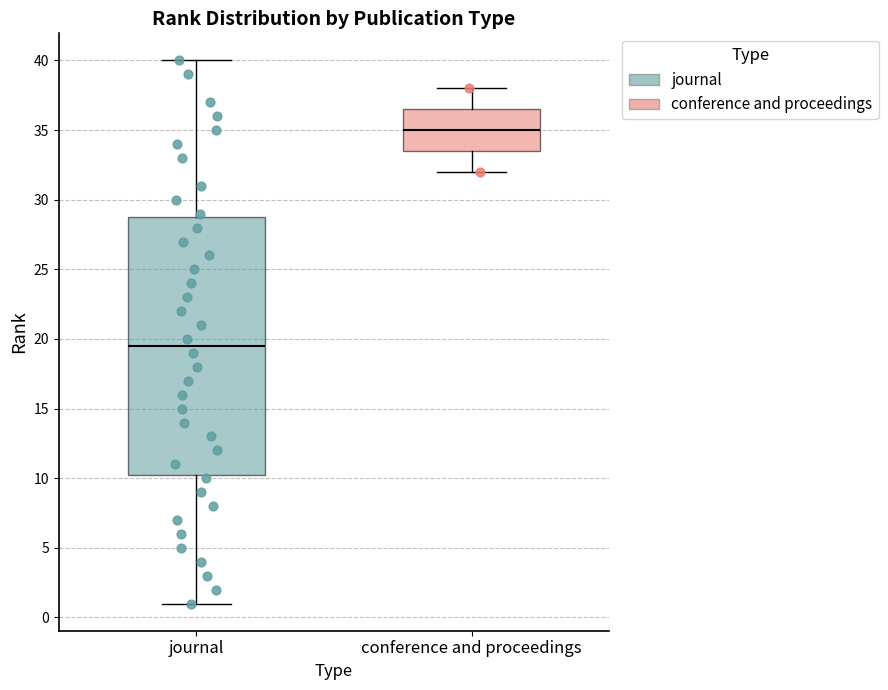

Where does the lower whisker of the box for journal end on the y-axis? The values are not printed on the chart, so give them approximately, as read against the axis.

1.0